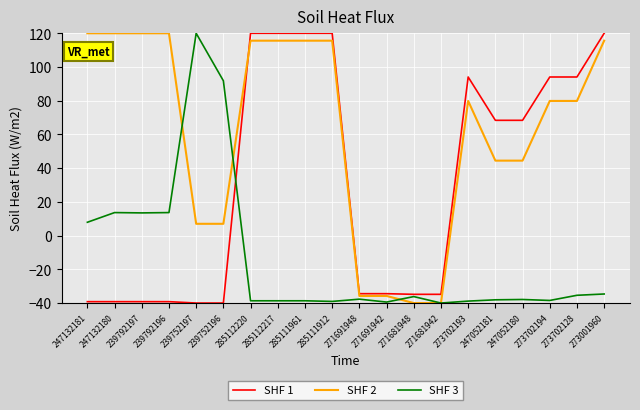

Is the value of SHF 1 at 271691942 greater than the value of SHF 2 at 285111912?

No